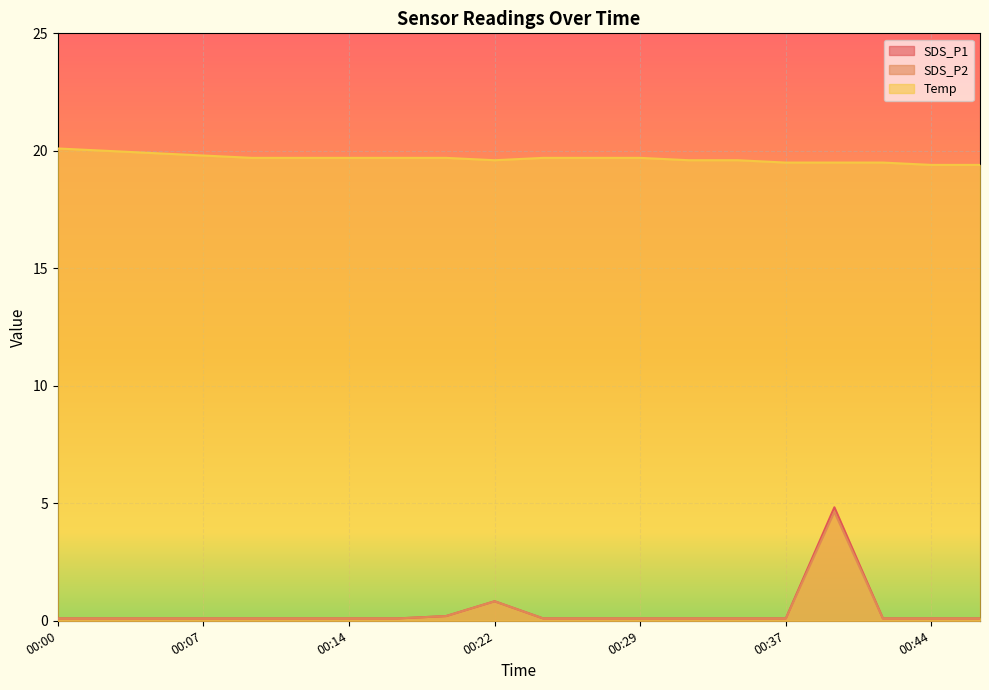

What is the spread (max minus min) of values at 00:14?

19.6